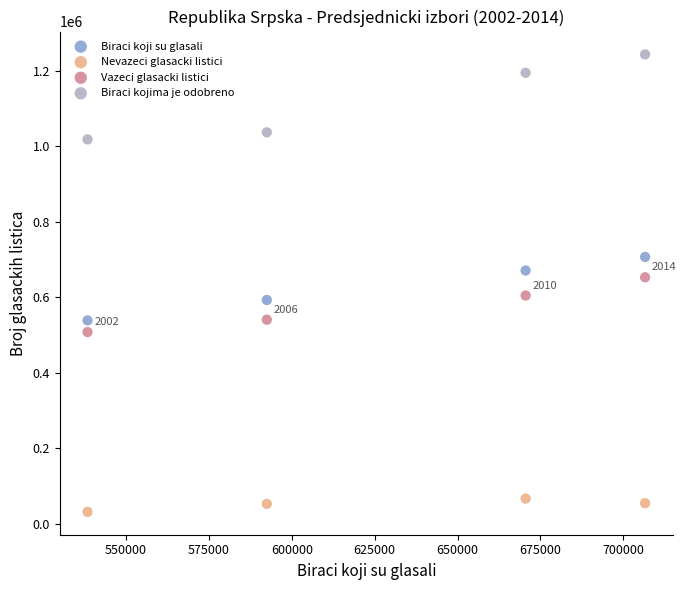

What is the X range (max minus min) for the scatter plot?

168189